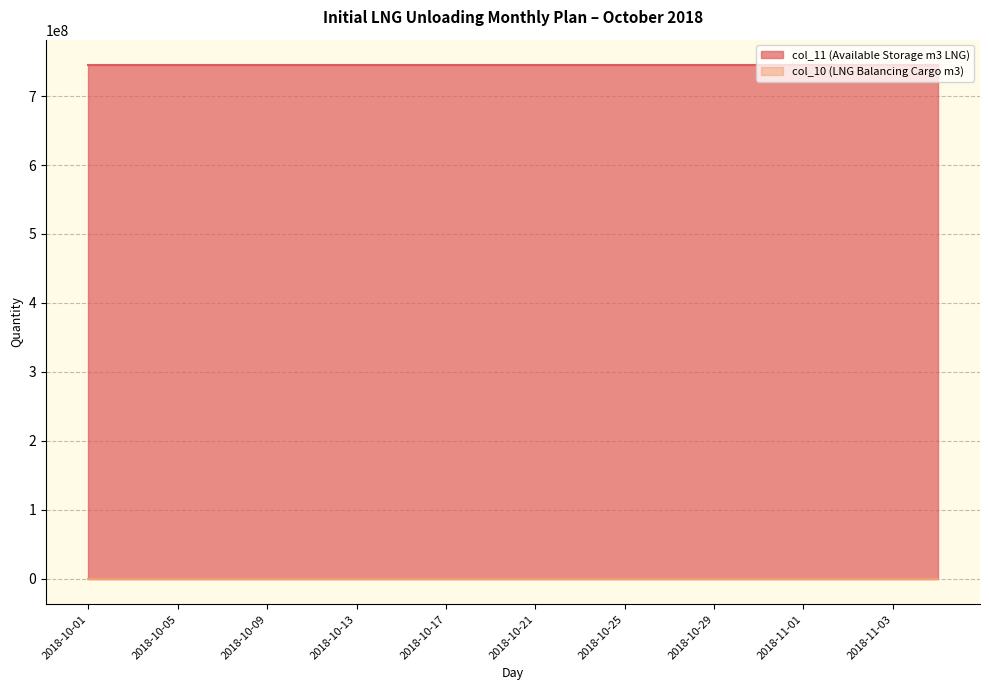

Does the chart display data point markers on the line(s)?

No